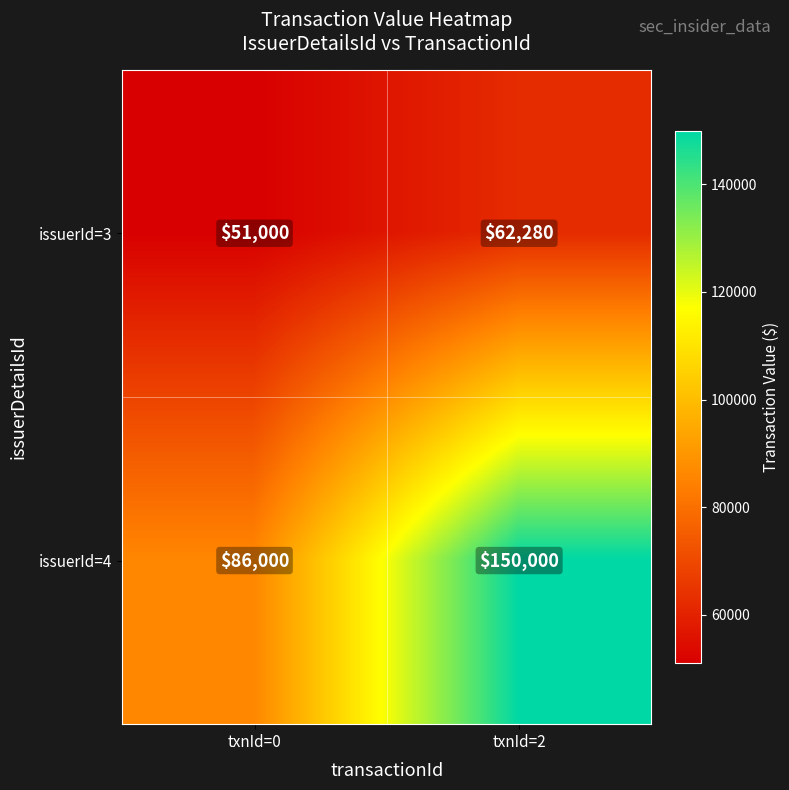

What is the sum of the issuerId=3 values at txnId=0 and txnId=2?

113280